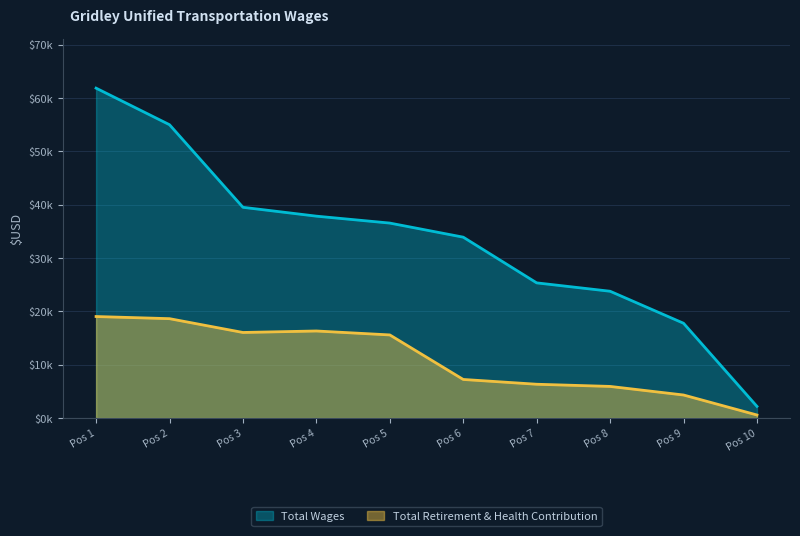

What are all the series names shown in the legend?

Total Wages, Total Retirement & Health Contribution